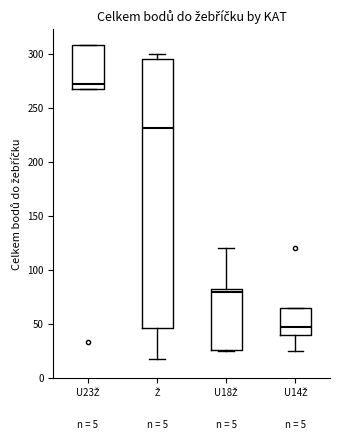

Which box has the lowest median line?

U14Ž